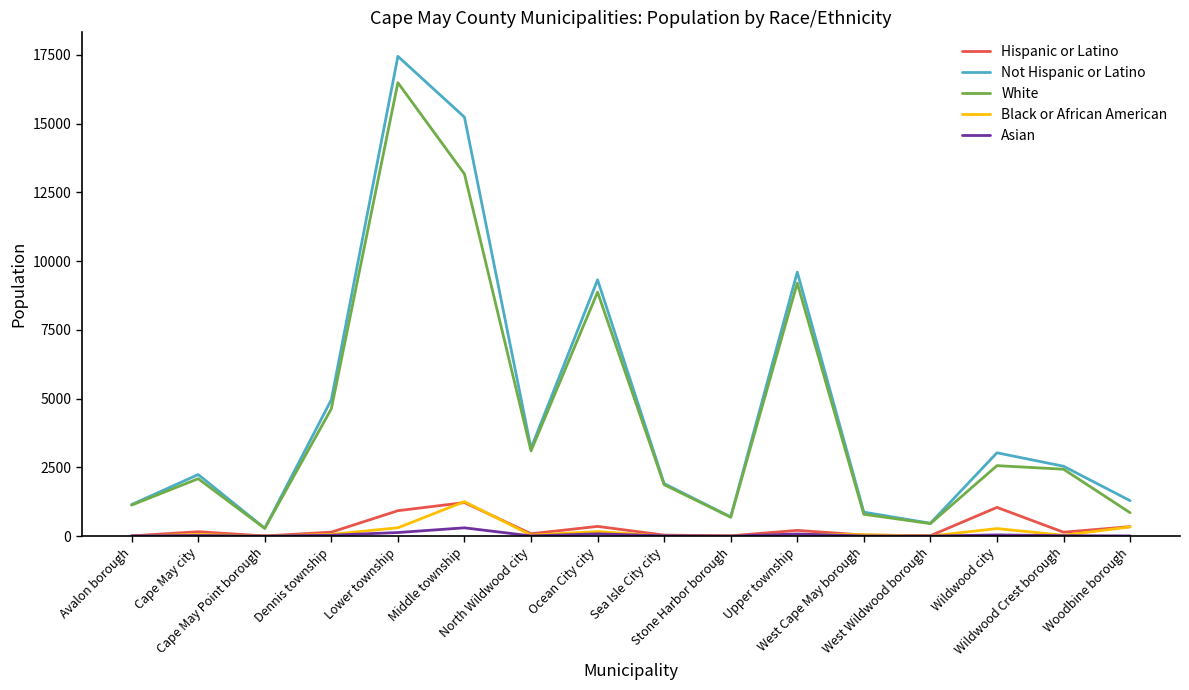

Which series has the largest range (max minus min)?

Not Hispanic or Latino